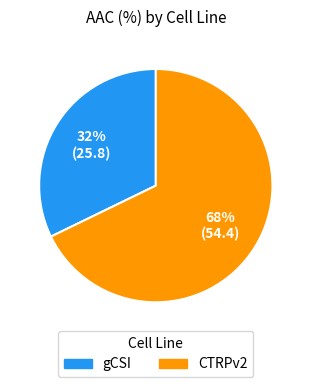

Which slice represents more than half of the pie?

CTRPv2